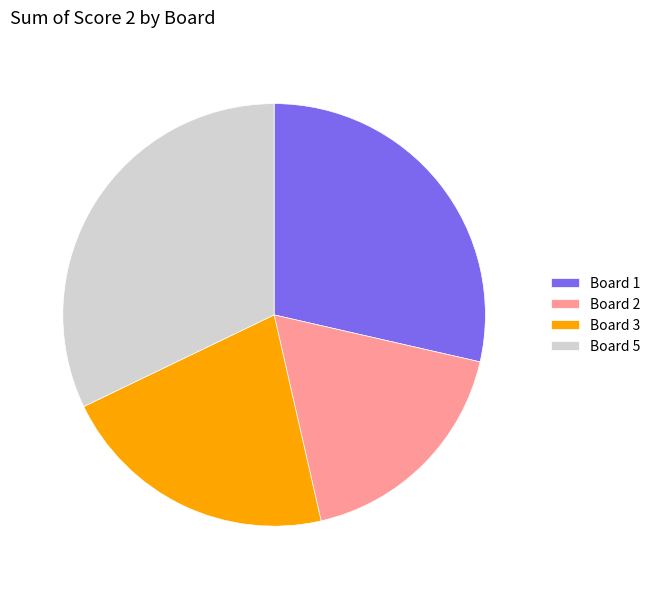

Is it true that Board 1 is 29% of the pie?

True